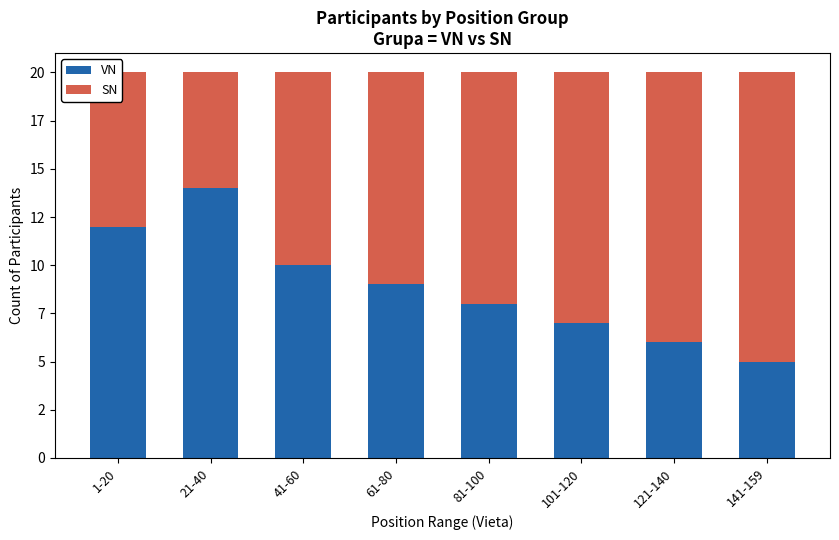

Does the chart contain stacked bars?

Yes